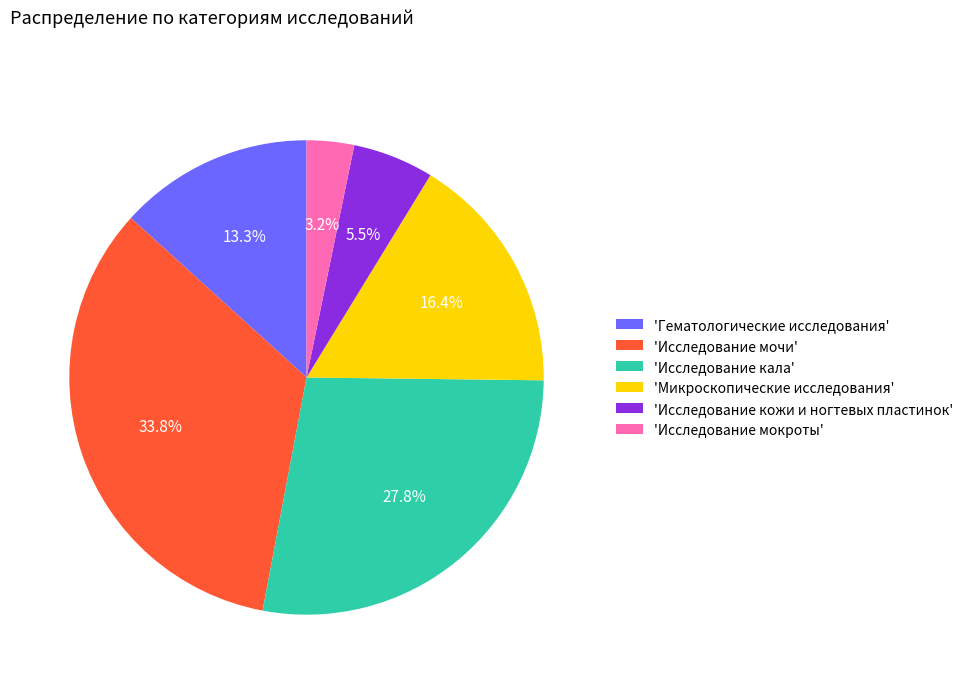

Which slice is the smallest?

'Исследование мокроты'